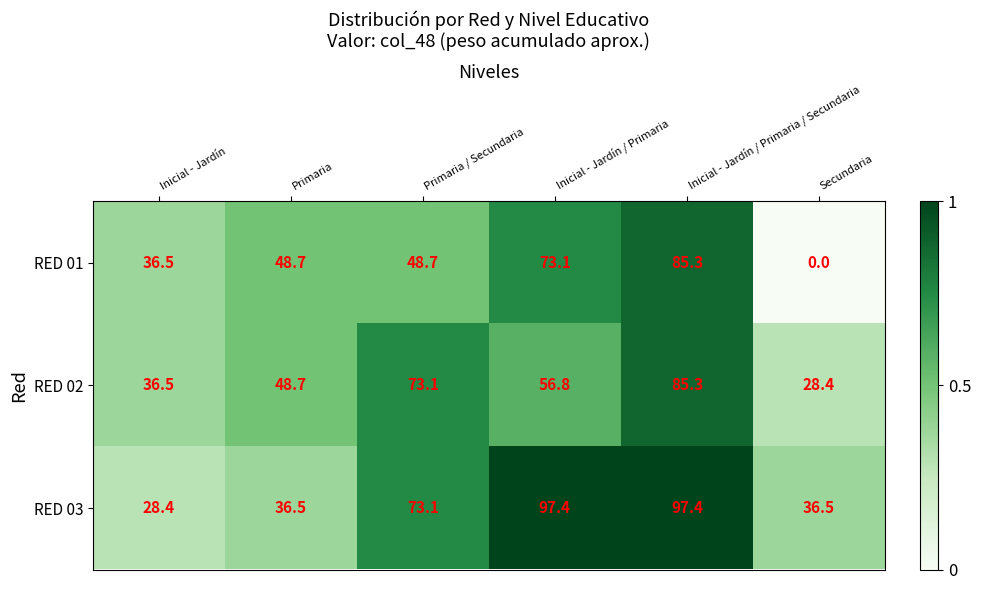

Which series has the widest spread of values?

RED 01